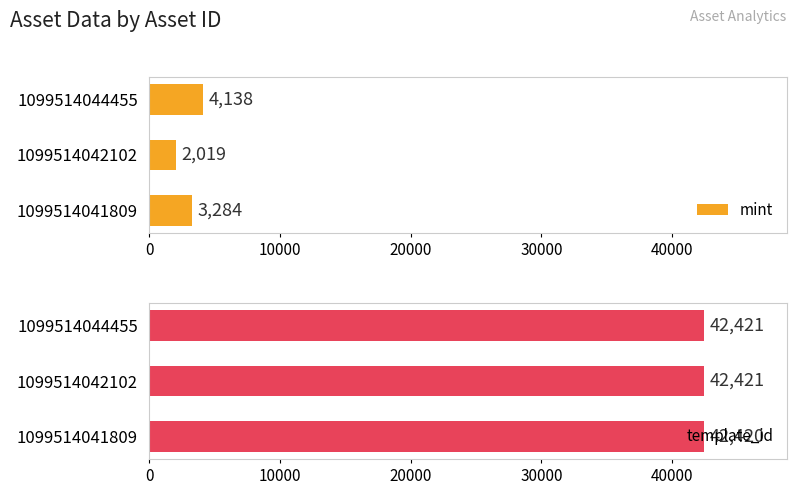

At how many categories does at least one series exceed 10098?

3